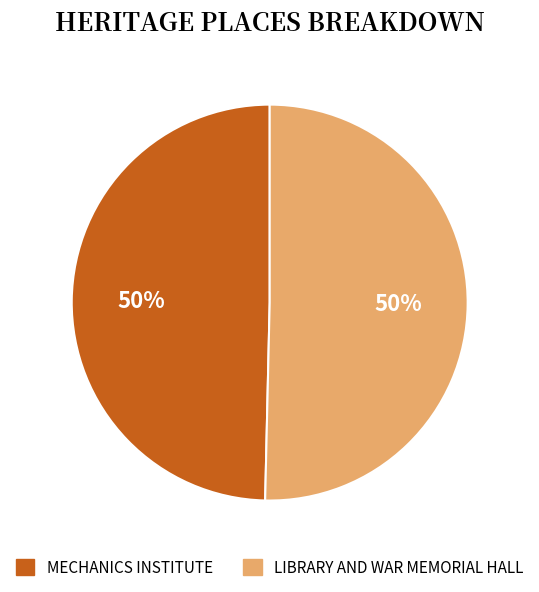

Is the sum of LIBRARY AND WAR MEMORIAL HALL and MECHANICS INSTITUTE greater than half?

Yes